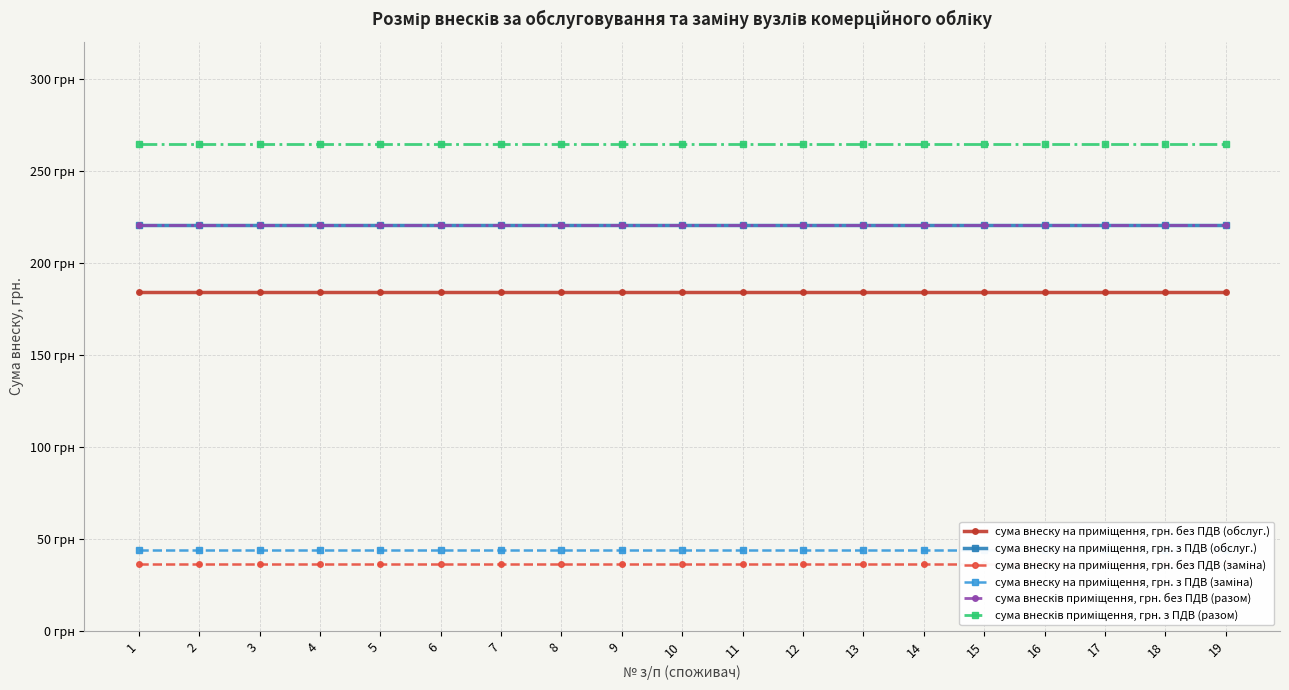

What are all the series names shown in the legend?

сума внеску на приміщення, грн. без ПДВ (обслуг.), сума внеску на приміщення, грн. з ПДВ (обслуг.), сума внеску на приміщення, грн. без ПДВ (заміна), сума внеску на приміщення, грн. з ПДВ (заміна), сума внесків приміщення, грн. без ПДВ (разом), сума внесків приміщення, грн. з ПДВ (разом)